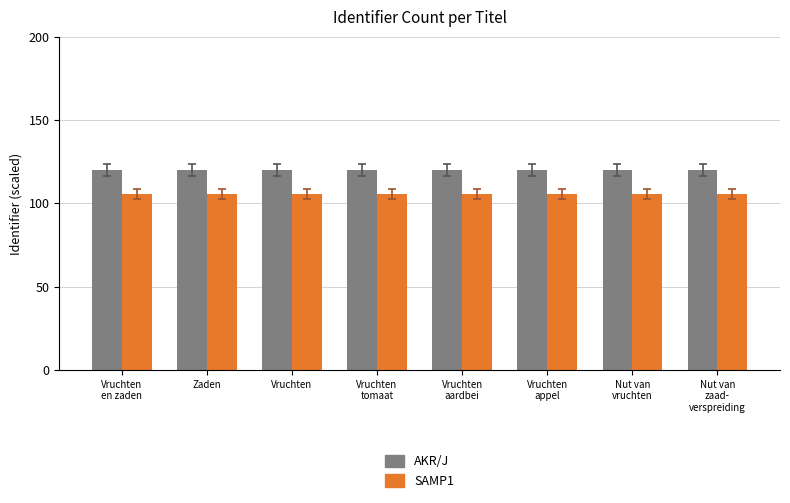

Is the value of SAMP1 at Zaden greater than the value of AKR/J at Vruchten?

No